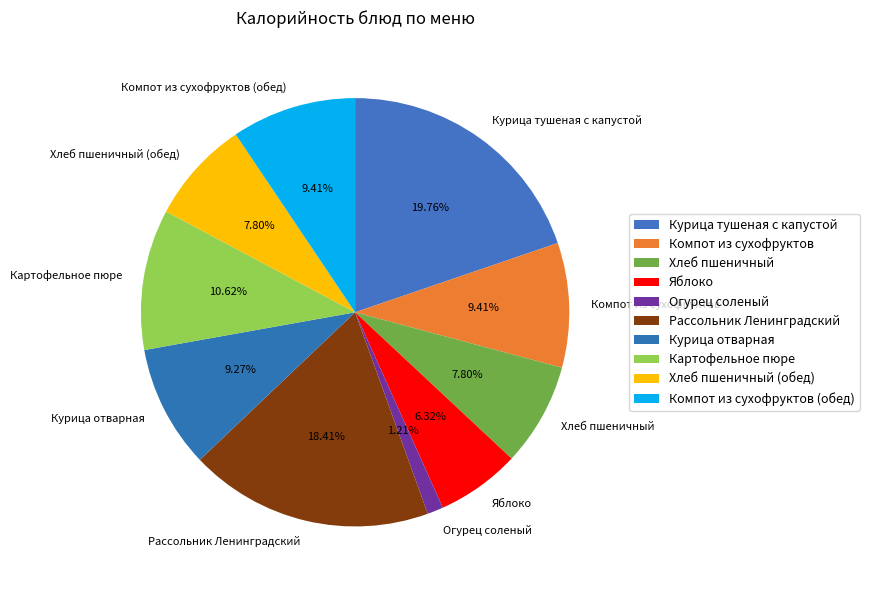

Combined, what portion of the pie is Хлеб пшеничный (обед) and Огурец соленый?

9.0%